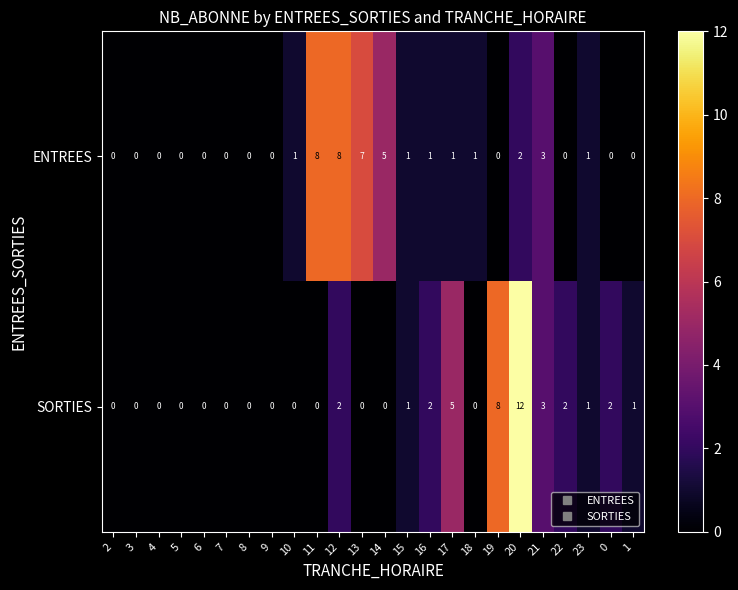

How many distinct data groups are displayed?

2